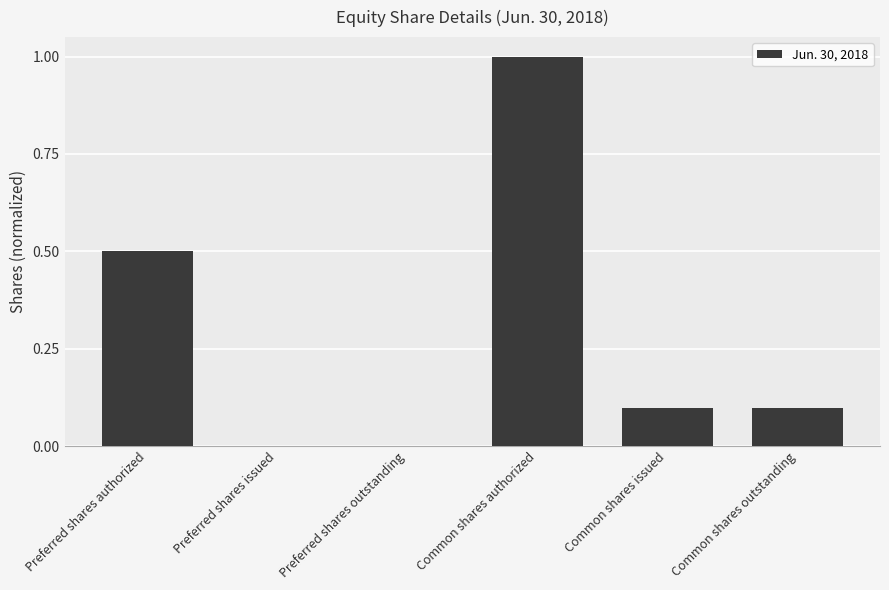

What is the sum of all values?

1.7